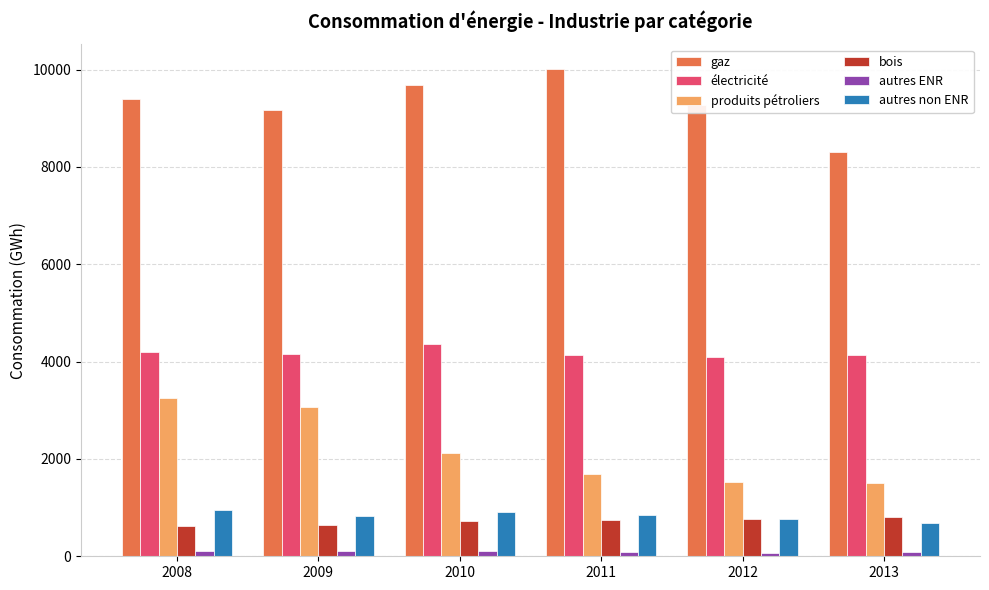

Is it true that autres non ENR equals 1474.1 at 2011?

False